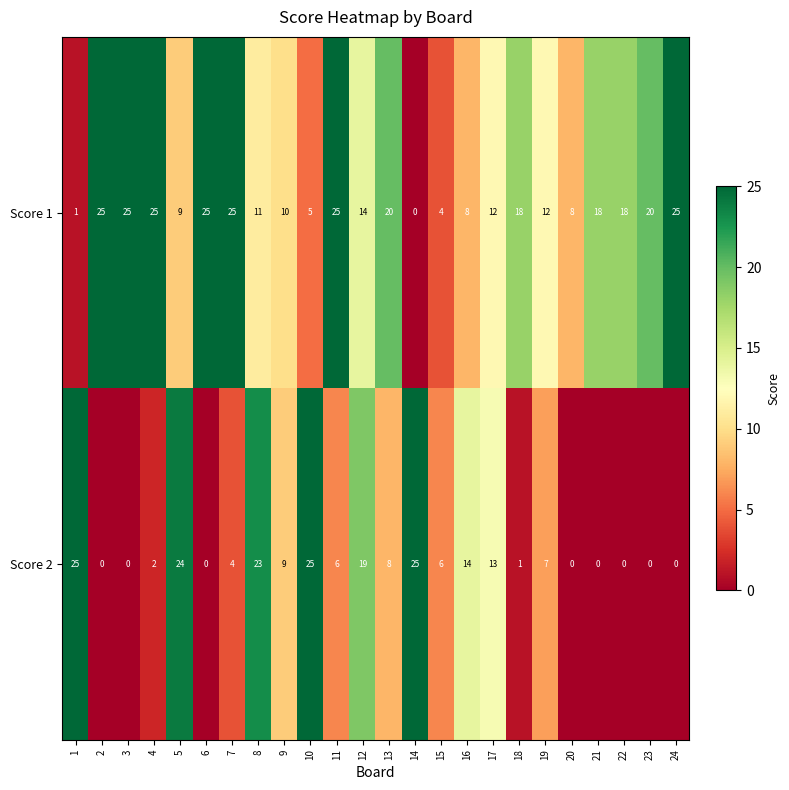

Count the number of data series in this chart.

2